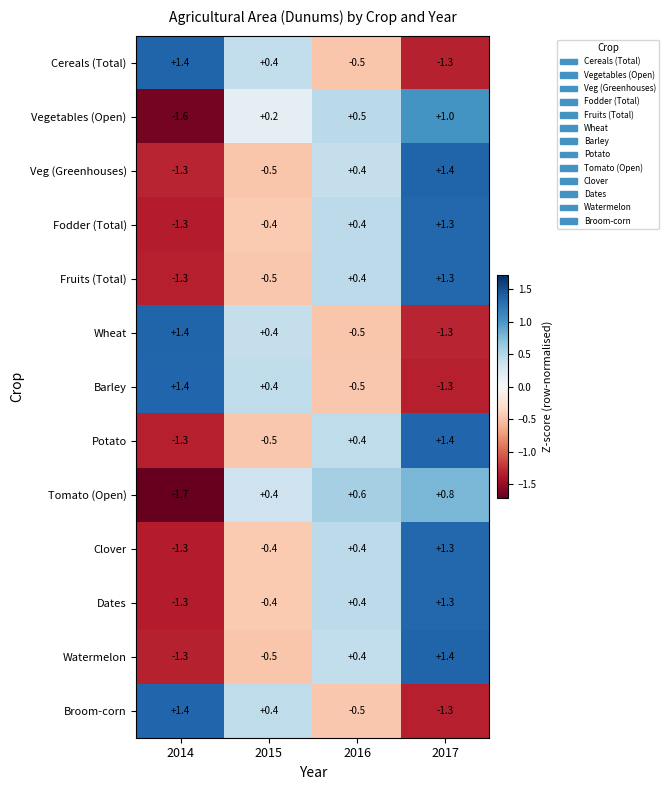

At how many categories does at least one series exceed 0?

4